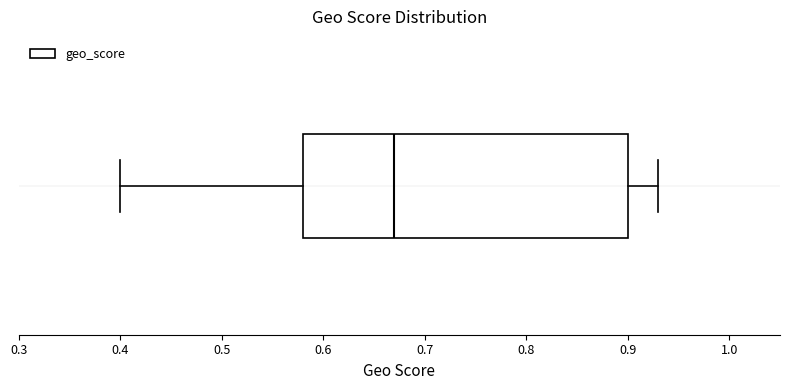

Where does the median line of the box sit on the x-axis? The values are not printed on the chart, so give them approximately, as read against the axis.

0.67